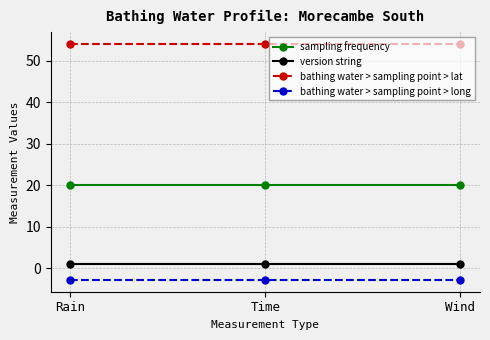

What is the minimum value for bathing water > sampling point > lat?

54.1